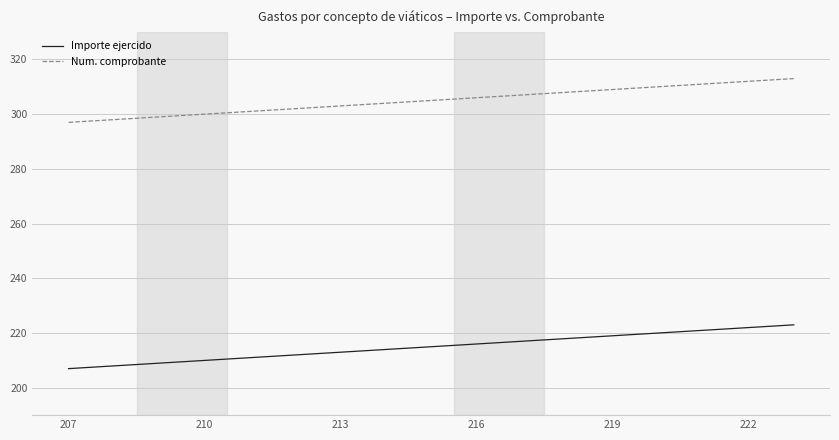

Reading left to right, what are all the values shown in this chart?

Importe ejercido: 207	208	209	210	211	212	213	214	215	216	217	218	219	220	221	222	223
Num. comprobante: 297	298	299	300	301	302	303	304	305	306	307	308	309	310	311	312	313